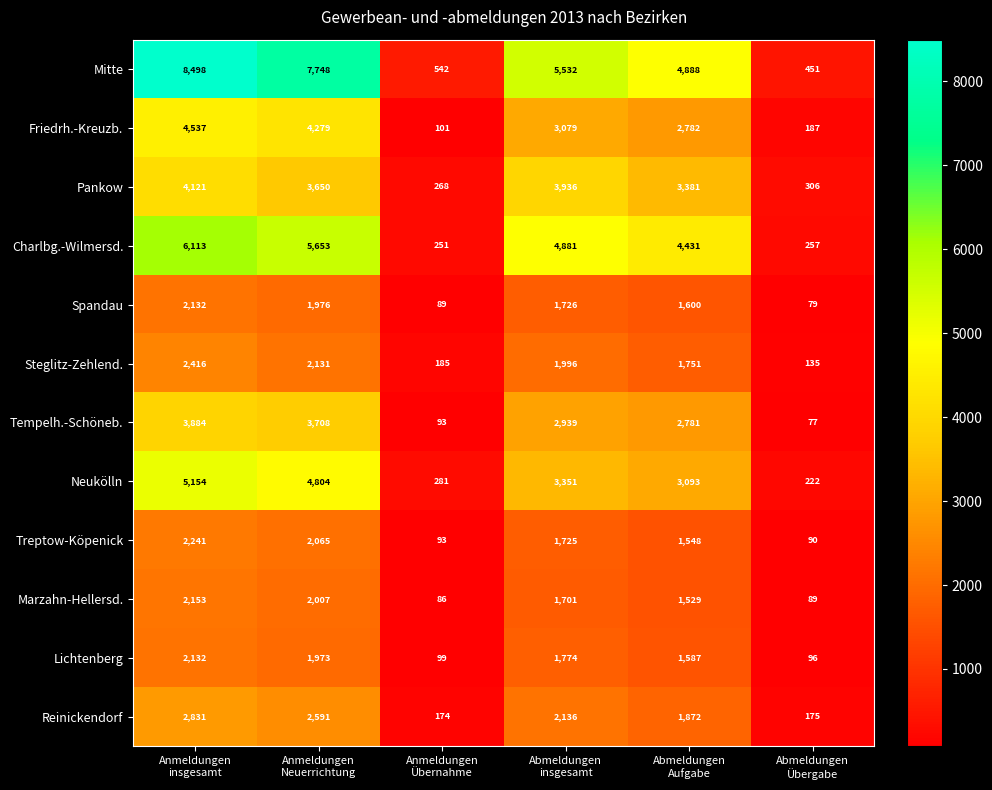

What is the minimum value shown in the chart?

77